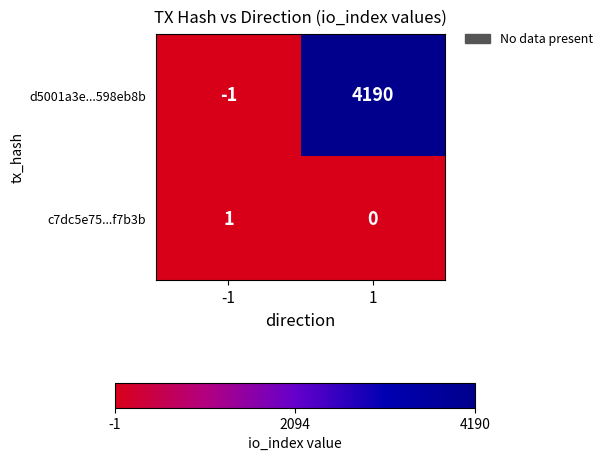

Is it true that d5001a3e...598eb8b equals -1 at -1?

True